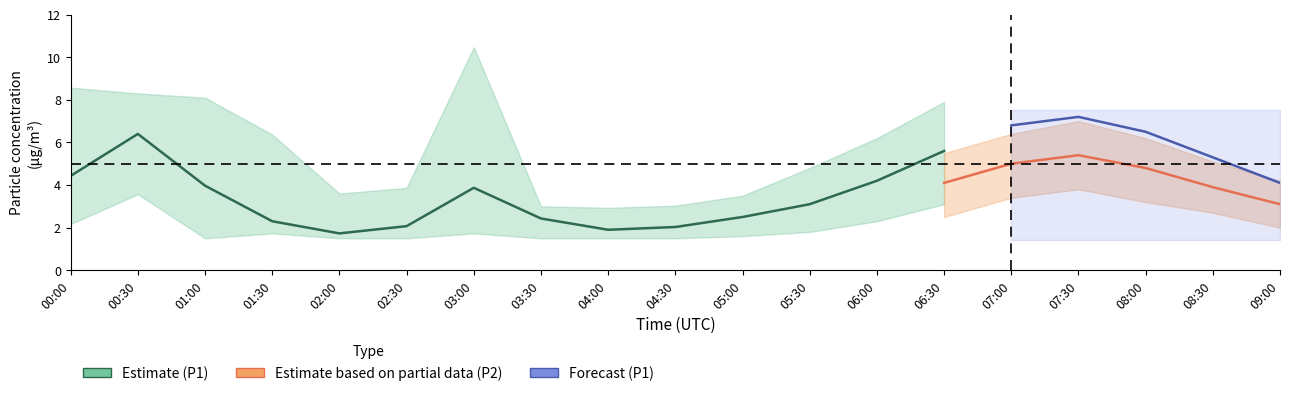

Where is the first local maximum for P1_lower?

00:30